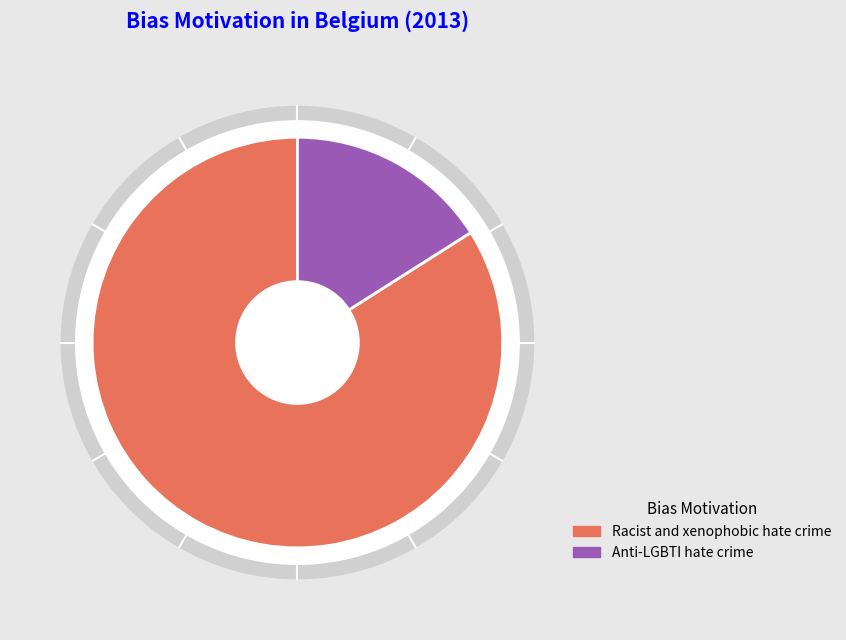

Is it true that Racist and xenophobic hate crime is 71% of the pie?

False